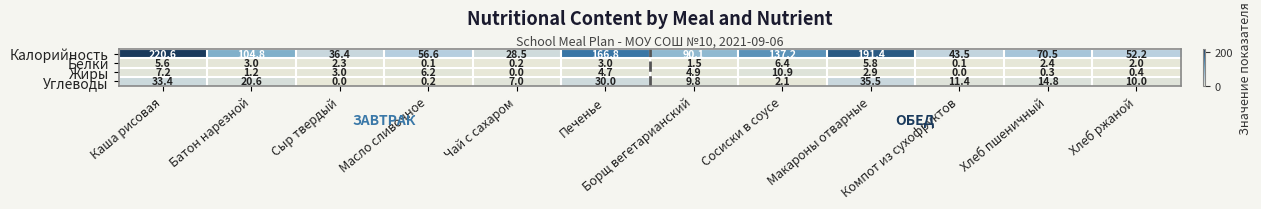

What is the difference between the maximum and minimum values in the Белки series?

6.3